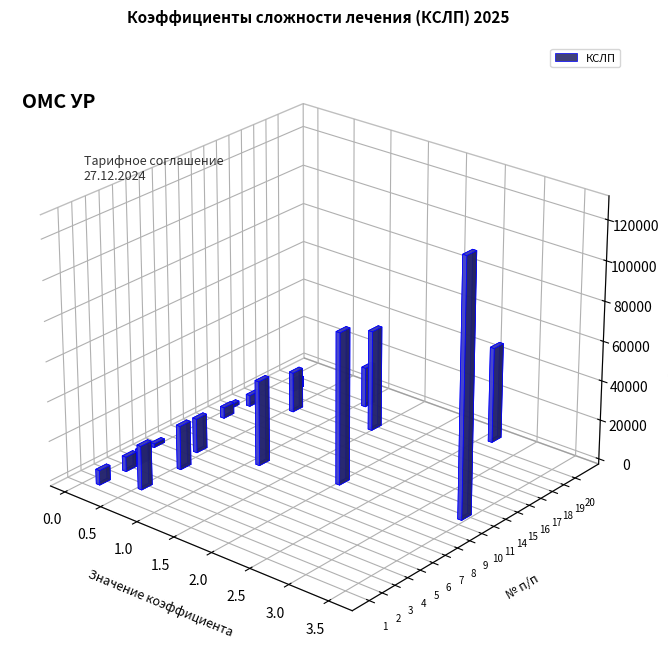

What is the smallest value displayed?

0.1